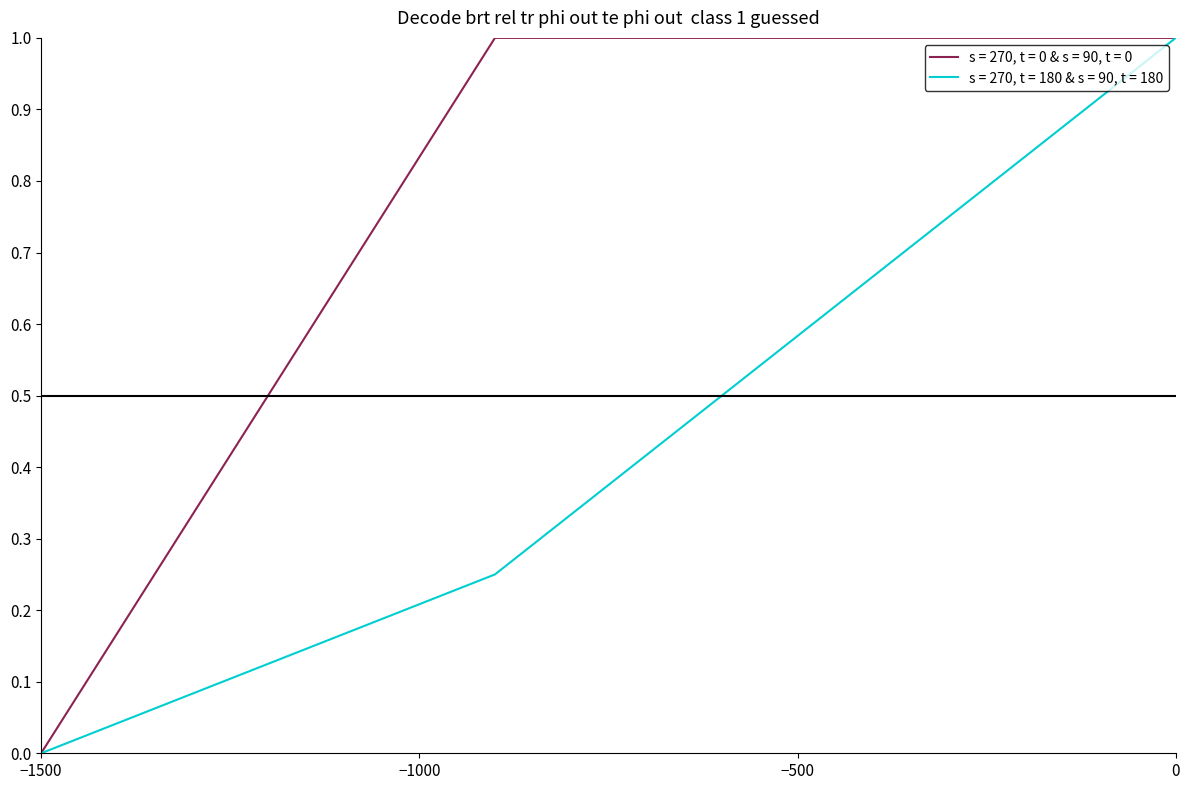

True or false: Publ.-Year and No. intersect in this chart.

False